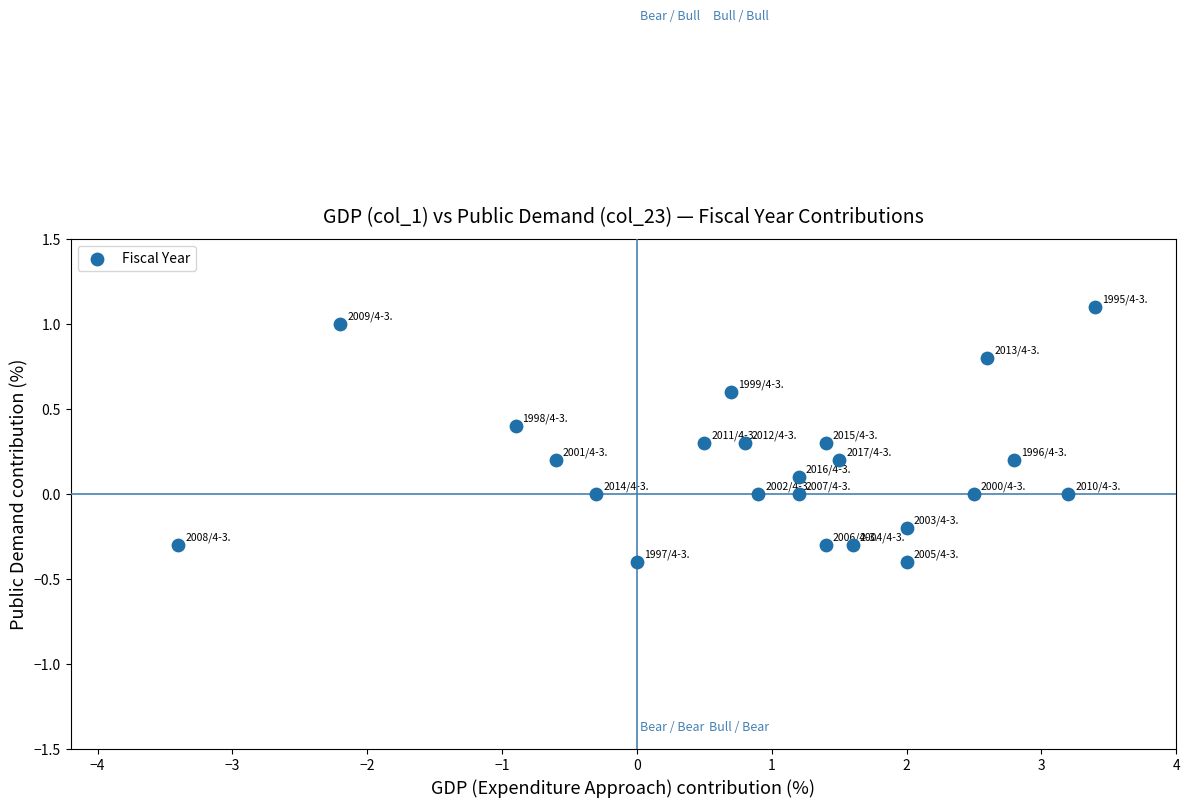

What is the range of Y values (max minus min)?

1.5